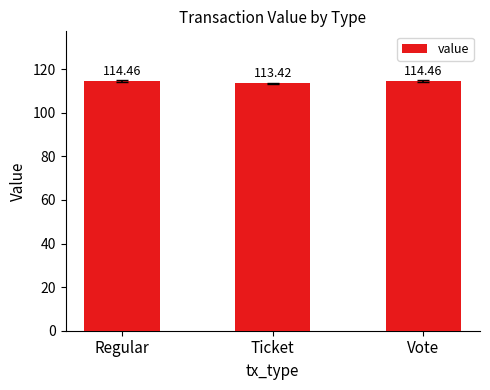

Approximately how many times larger is the value at Ticket compared to Regular?

1.0